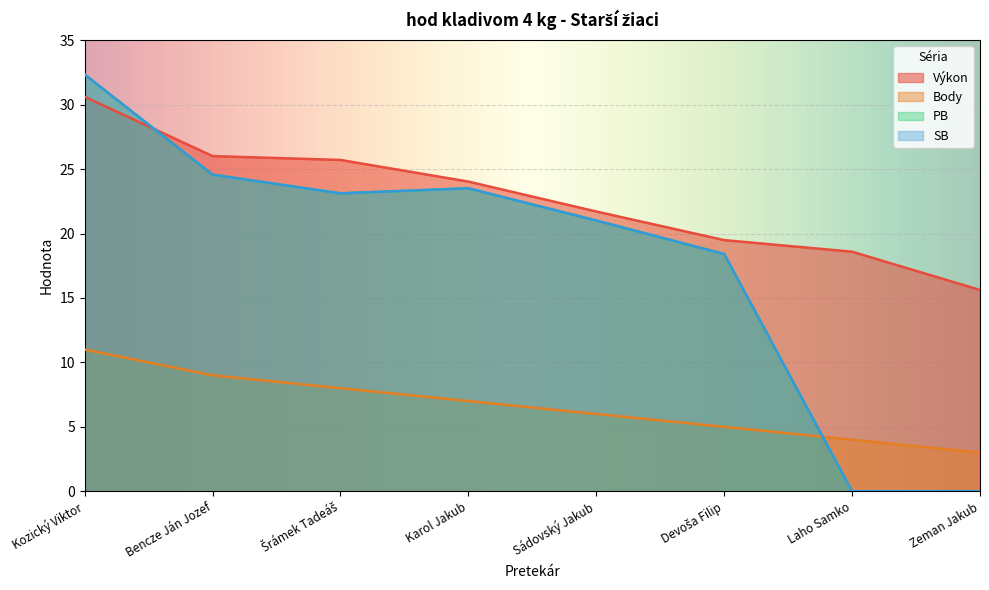

True or false: Výkon has a value of 15.6 at Zeman Jakub.

True